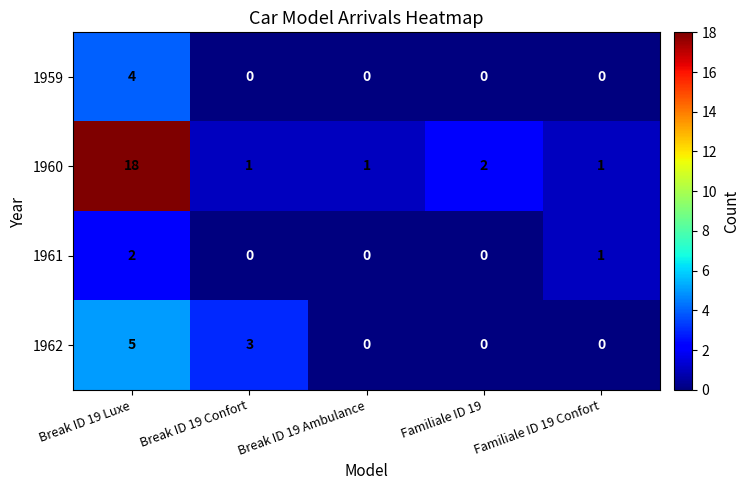

Rank the series by their maximum value, from highest to lowest.

1960, 1962, 1959, 1961